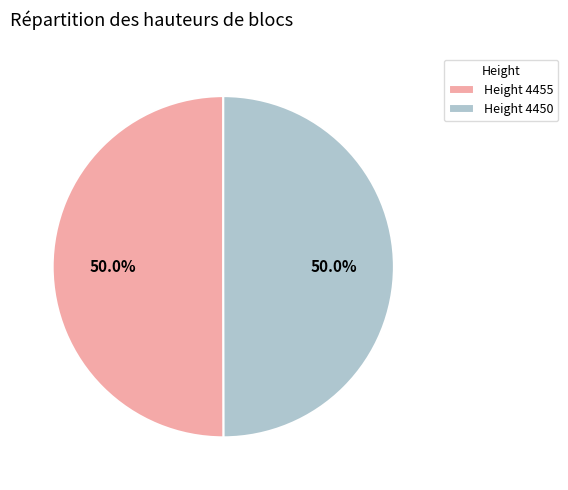

What is the ratio of the value at Height 4450 to the value at Height 4455?

1.0